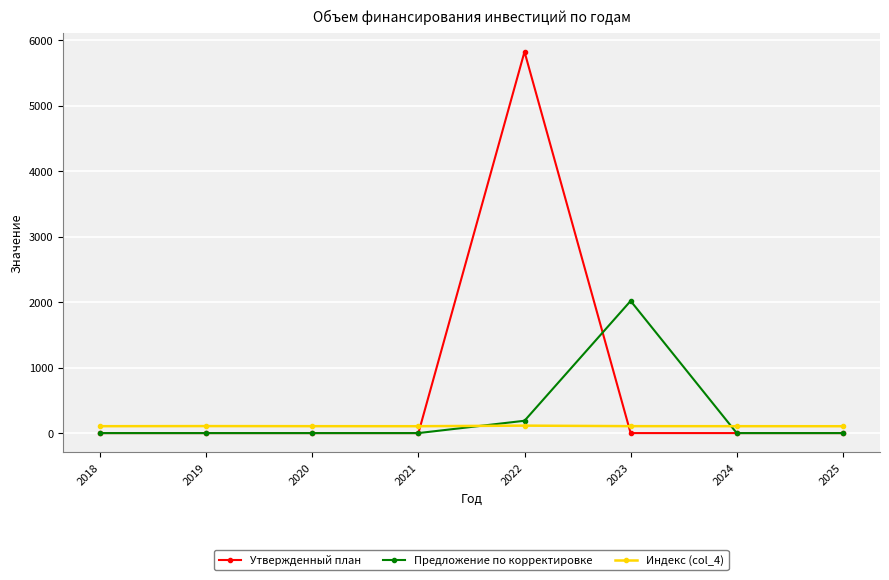

What is the value of the Предложение по корректировке point at the 5th from the left?

188.2